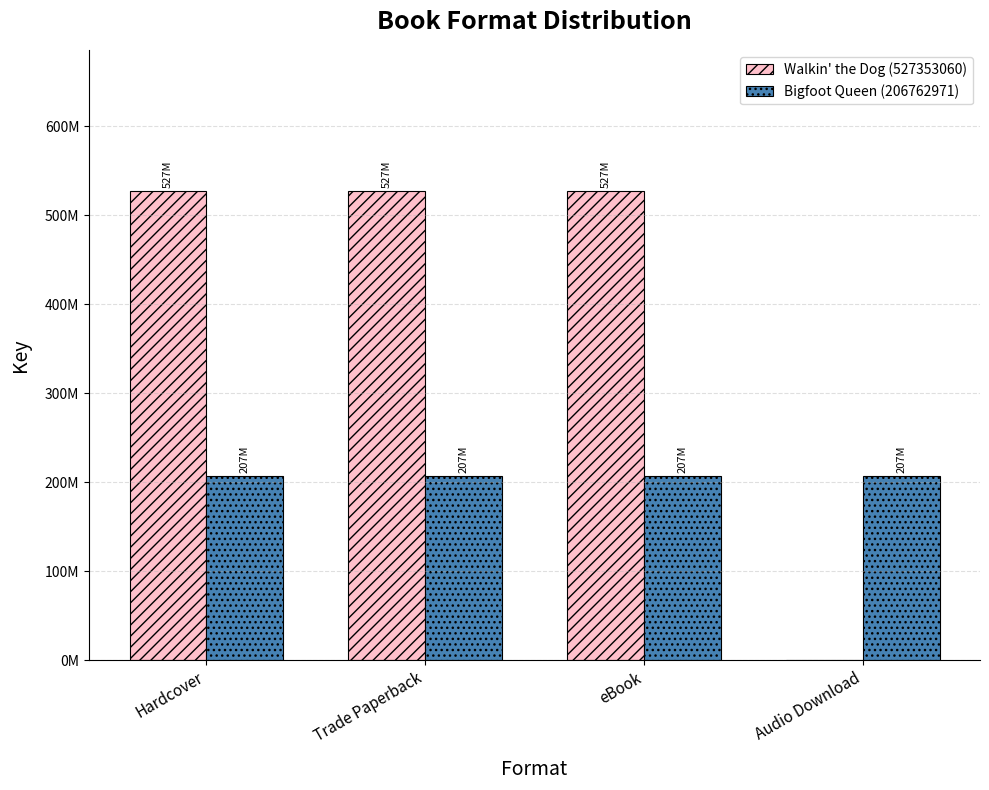

What is the difference between the highest and lowest values at eBook?

320590089